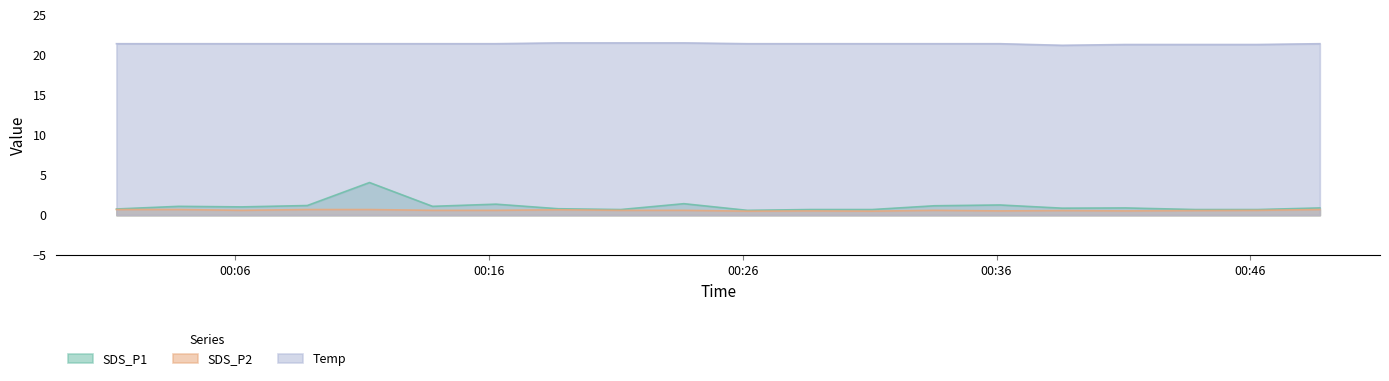

The value of SDS_P2 at 2022/09/14 00:13:47 is 0.6. True or false?

True